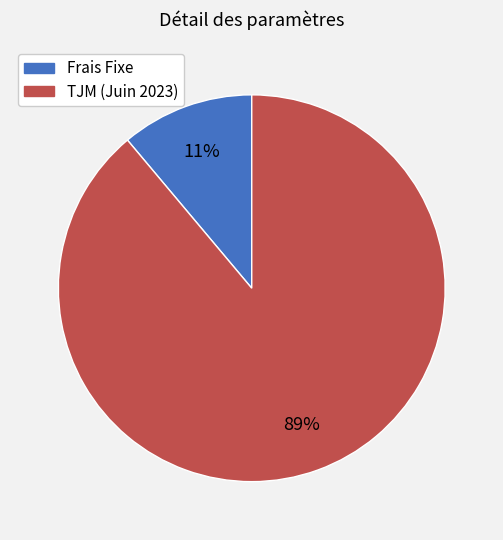

Does Frais Fixe represent more than half of the total?

No